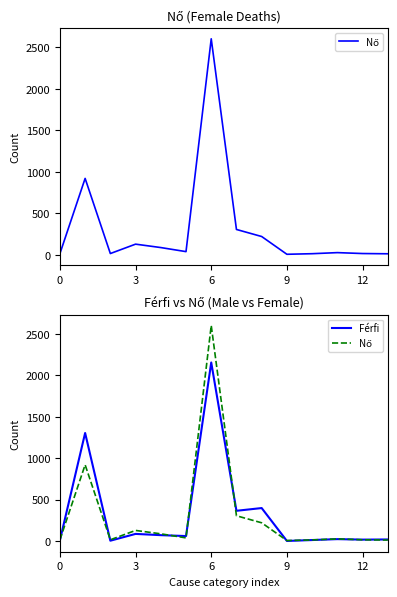

List the series in order of their overall mean, highest first.

Férfi, Nő